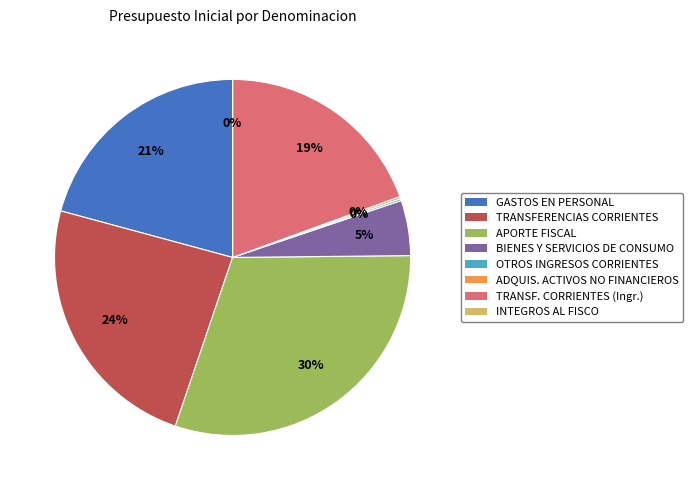

Is there a majority slice in this chart?

No